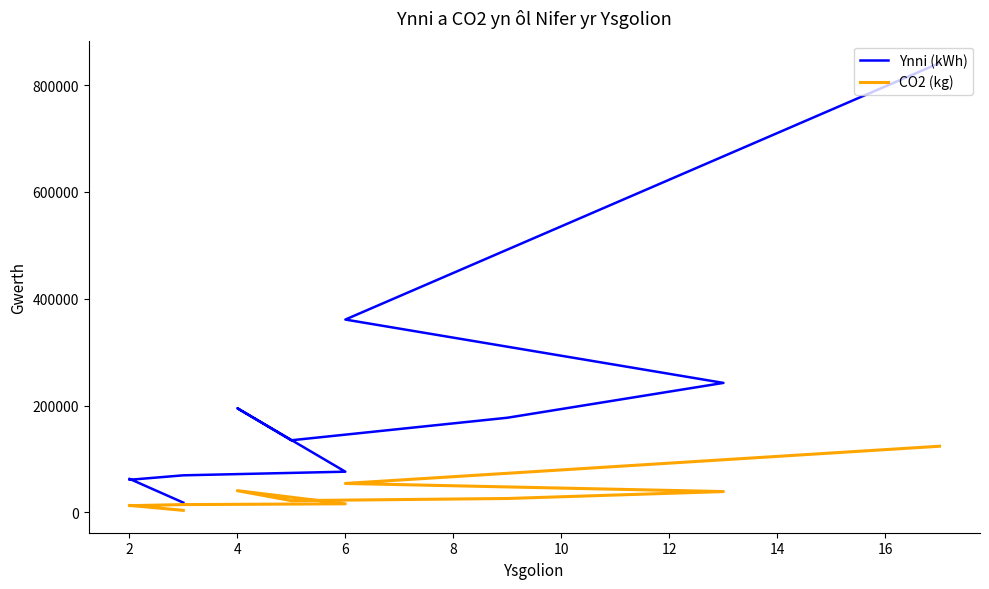

Reading left to right, list all the values displayed in this chart.

Ynni (kWh): 841200	361000	242400	177200	135000	195000	76200	69400	61000	63000	18300
CO2 (kg): 123860	54200	39000	26020	22000	40700	16100	14600	12600	13200	3820